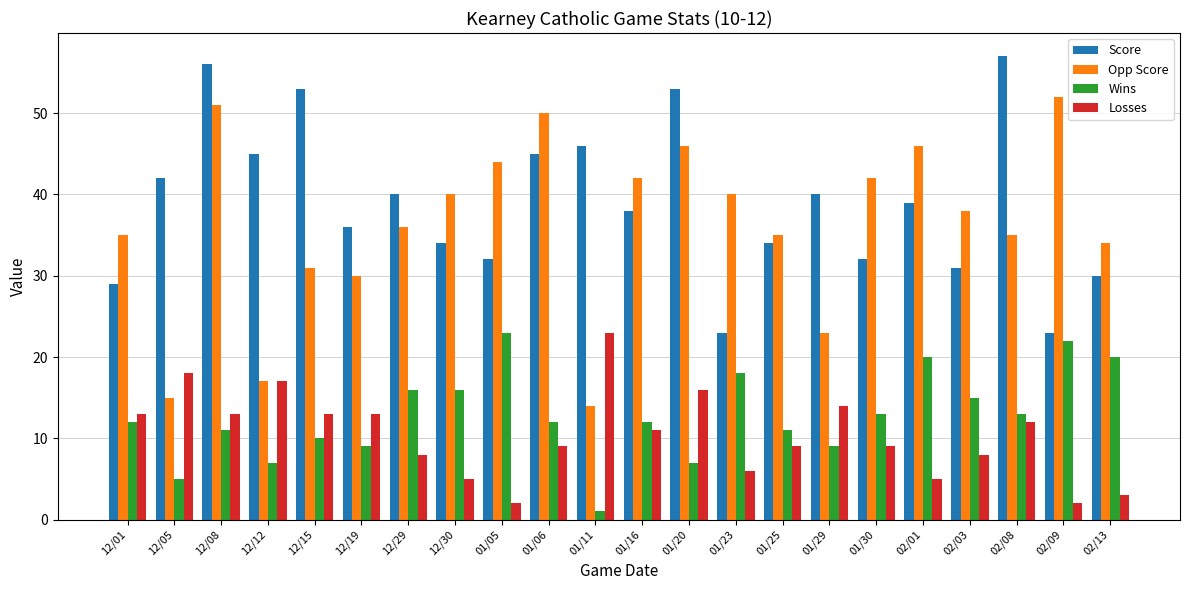

What is the value of the Losses bar at the 2nd from the left?

18